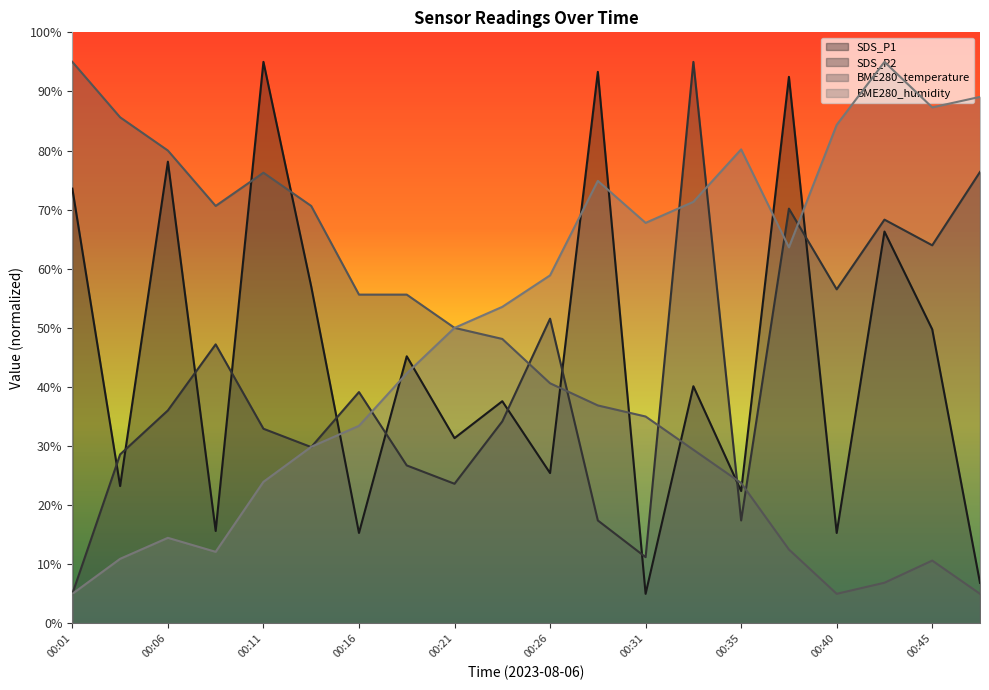

What is the sum of all SDS_P1 values?

888.9